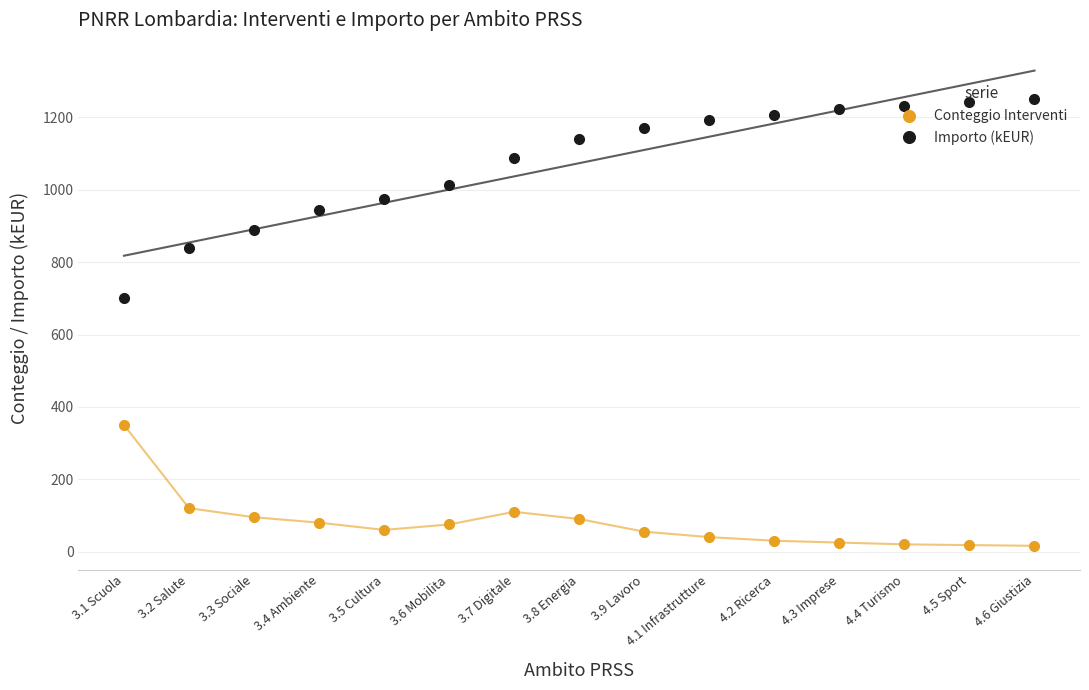

How many series are shown in this chart?

2